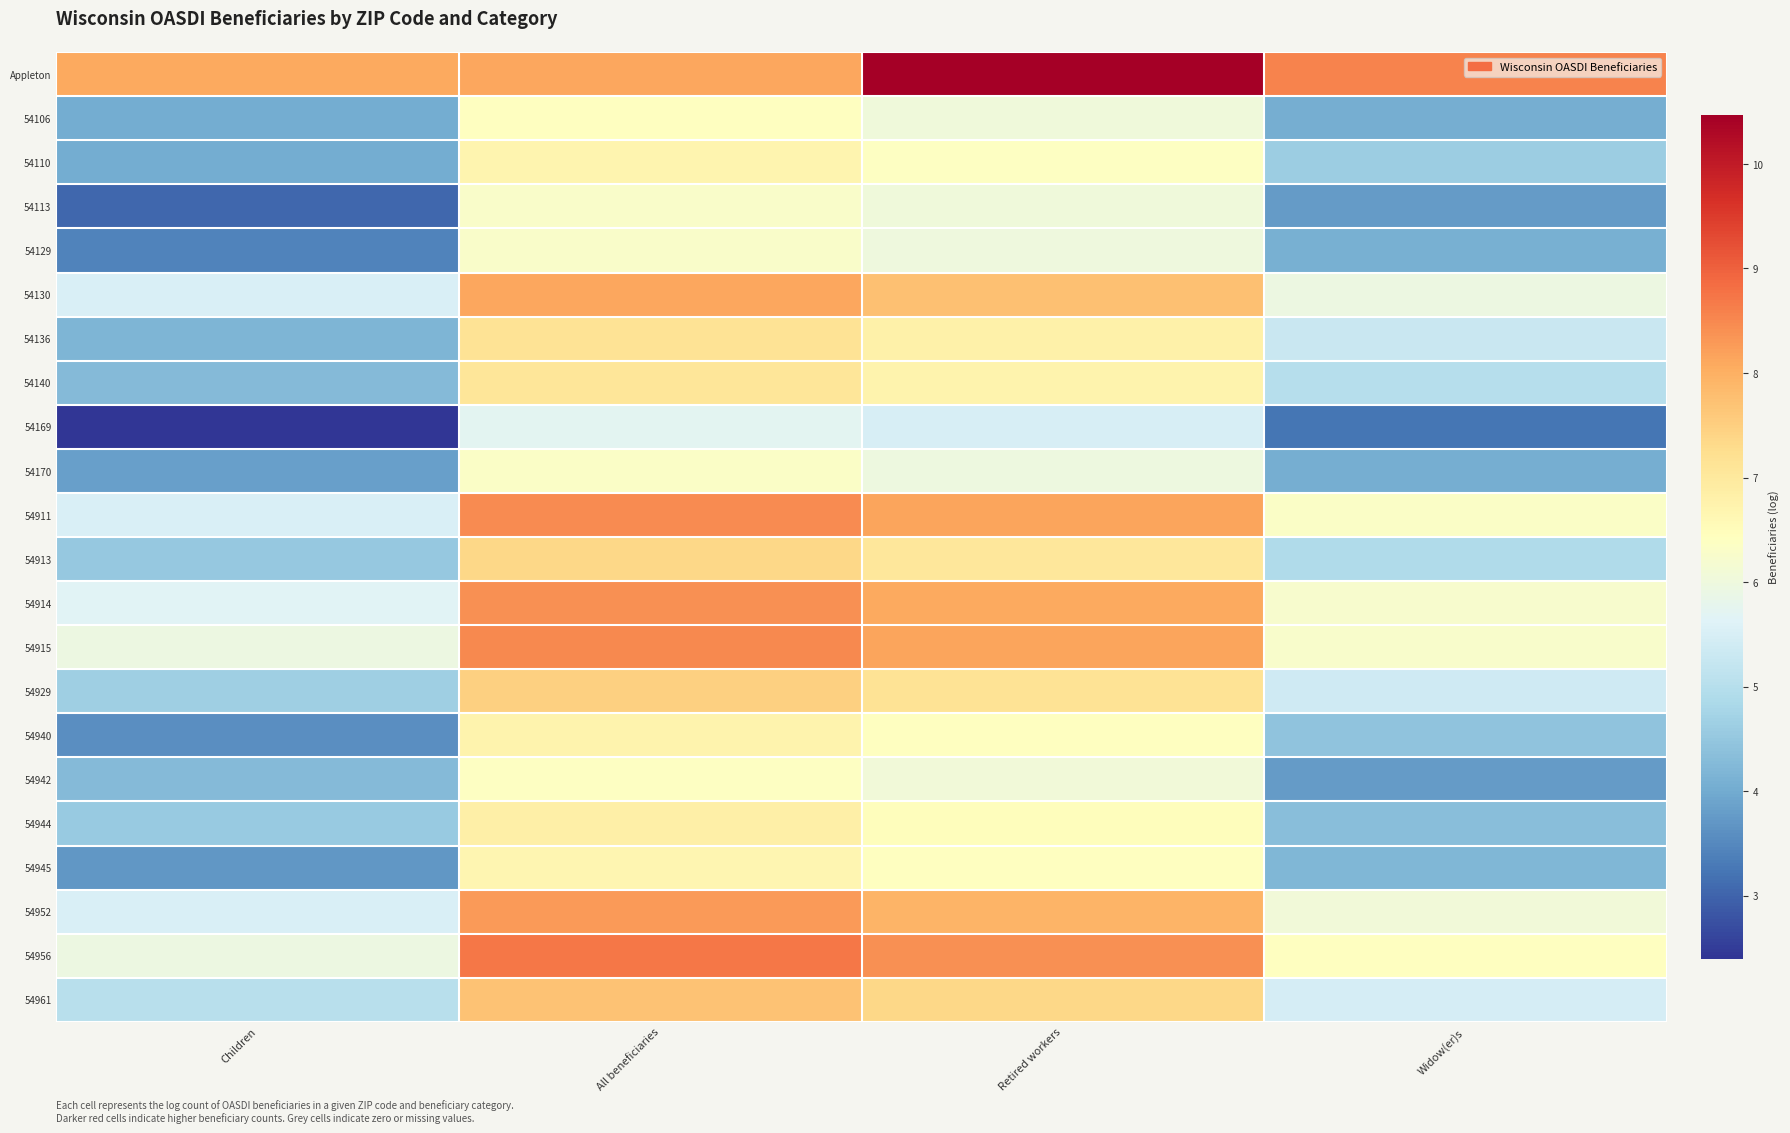

Count the number of categories in the chart.

4